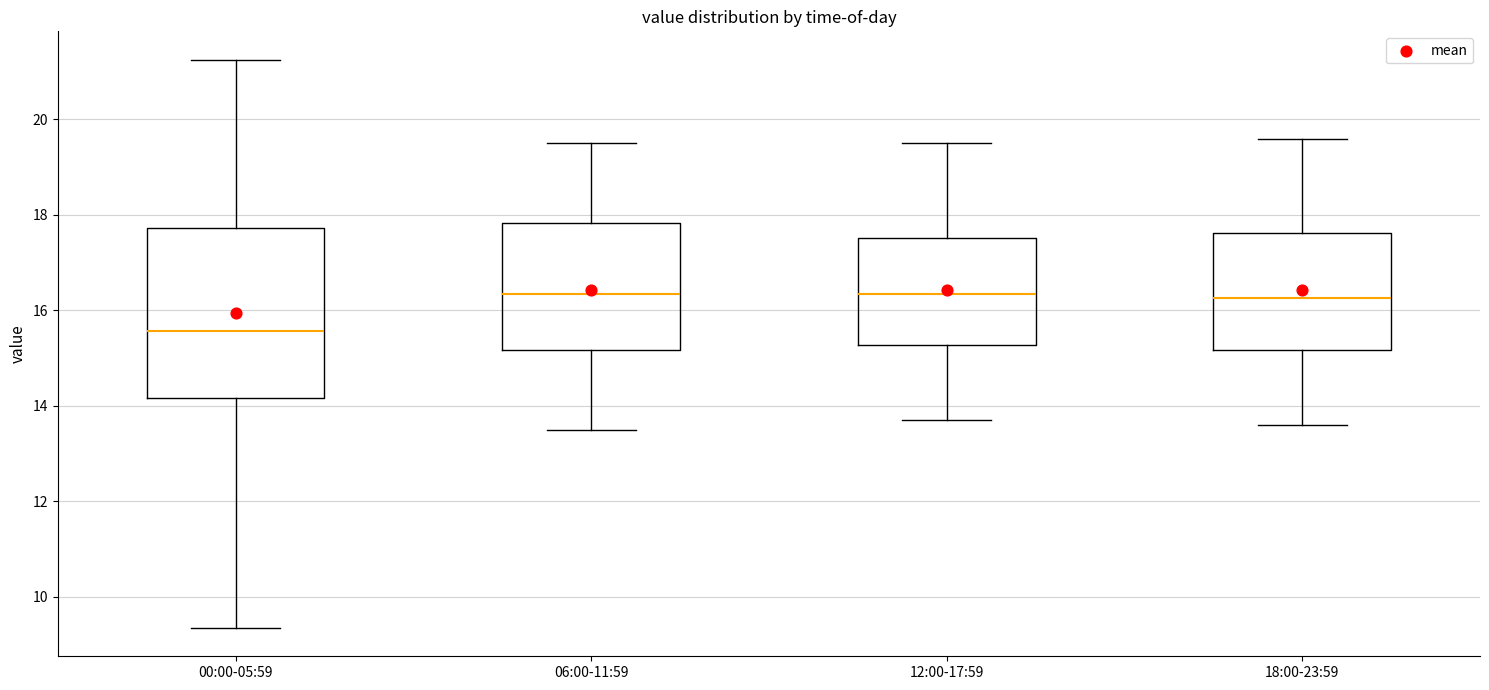

Reading left to right, transcribe this box plot: for each box, give where its median line is, the range the box spans, and where its two whiskers end, as read against the y-axis. The values are not printed on the chart, so give them approximately, as read against the axis.

00:00-05:59: median 15.6, box 14.2 to 17.8, whiskers 9.4 to 21.2
06:00-11:59: median 16.4, box 15.2 to 17.8, whiskers 13.6 to 19.6
12:00-17:59: median 16.4, box 15.2 to 17.6, whiskers 13.8 to 19.6
18:00-23:59: median 16.2, box 15.2 to 17.6, whiskers 13.6 to 19.6